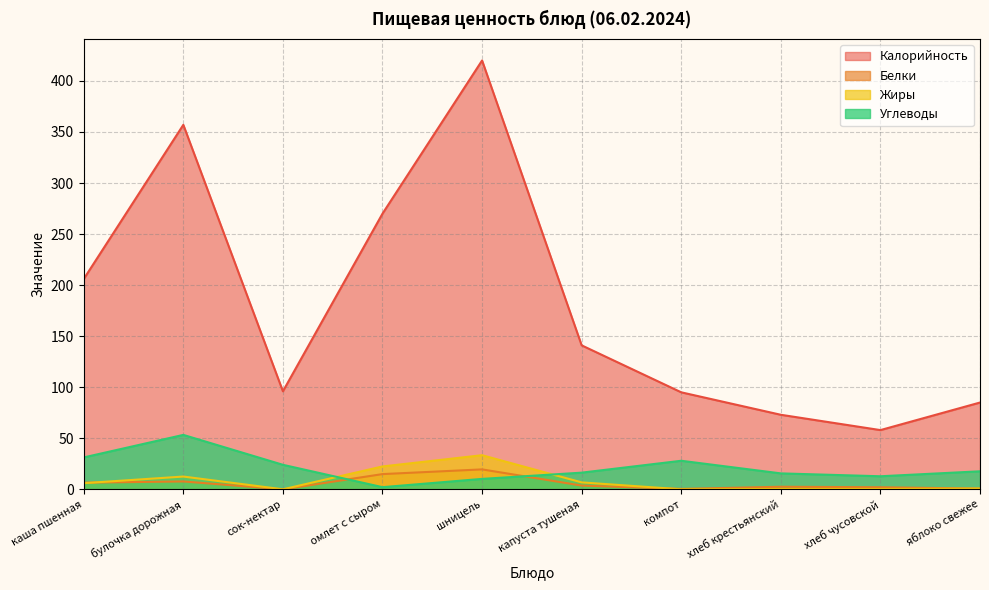

Reading right to left, extract all data points from this chart.

Калорийность: 85.0	58.0	73.0	95.0	141.0	420.0	270.0	96.0	357.0	206.0
Белки: 0.7	2.0	2.5	0.4	3.7	19.5	14.9	0.0	7.7	6.5
Жиры: 0.7	0.3	0.4	0.0	6.8	33.4	22.4	0.0	12.5	6.0
Углеводы: 17.6	12.8	15.6	28.0	16.3	10.2	2.1	24.0	53.3	31.2